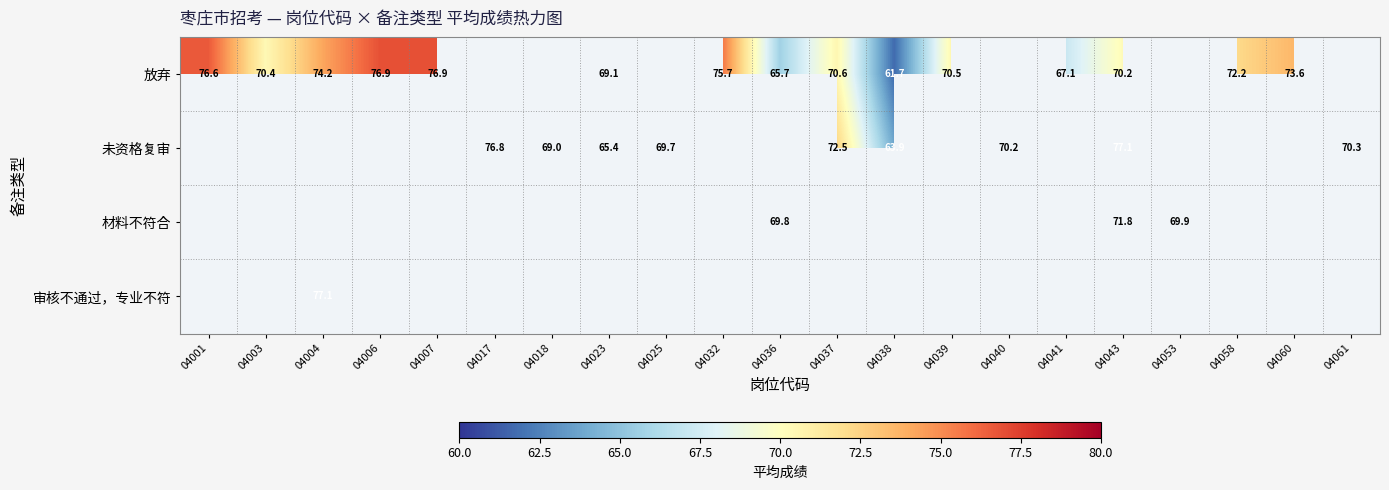

At which category does the chart reach its minimum across all series?

04038